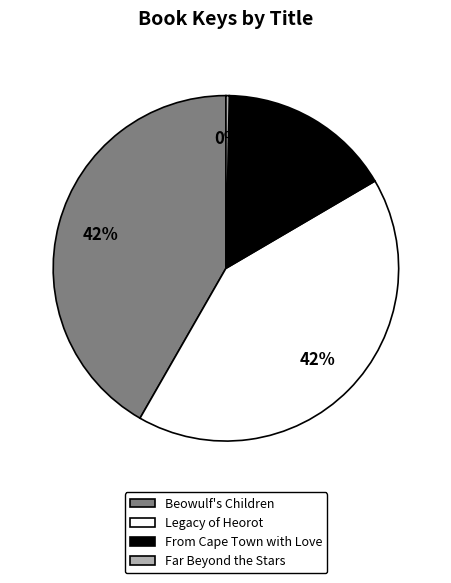

Which slice is the smallest?

Far Beyond the Stars